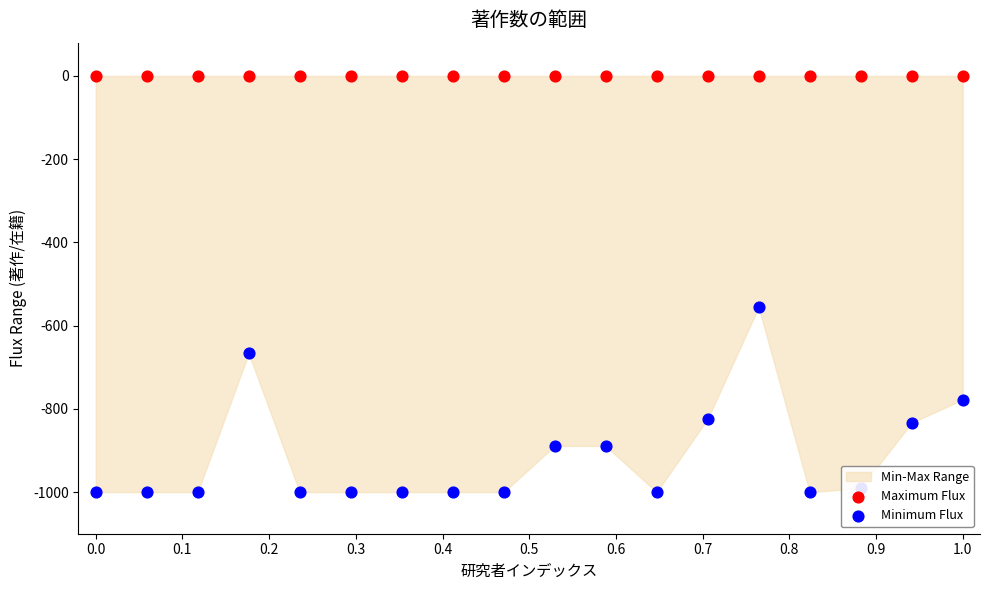

Is the value of Minimum Flux at 0.3 greater than the value of Maximum Flux at 15?

No